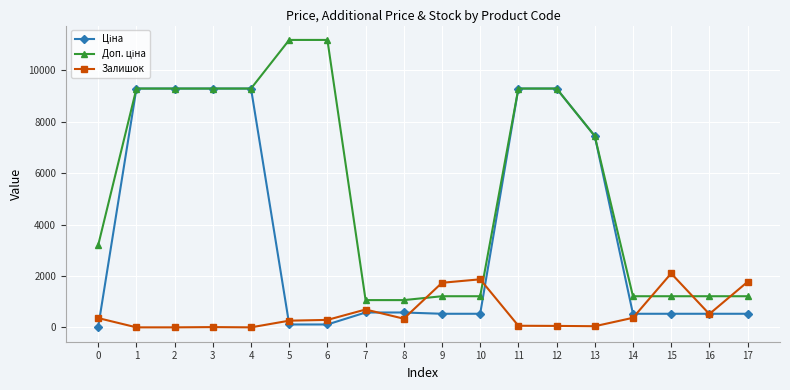

The value of Залишок at 17 is 2703.6. True or false?

False